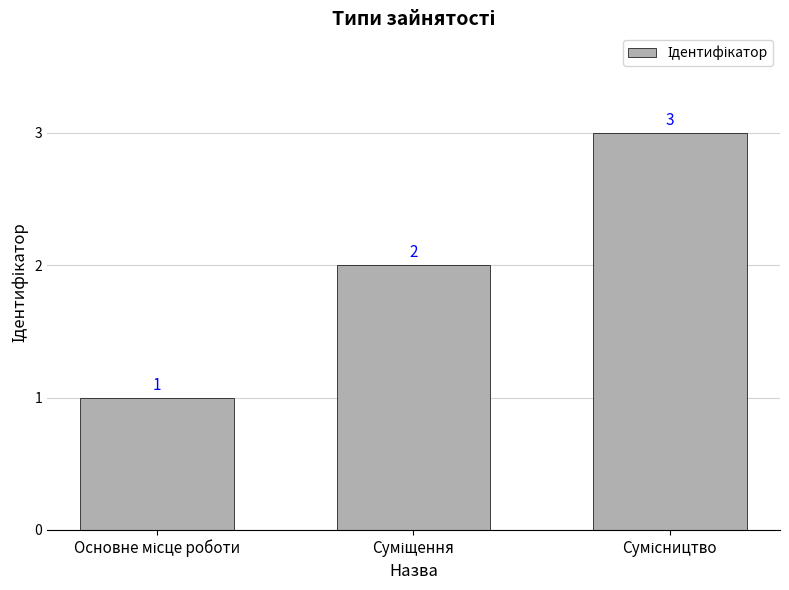

What is the greatest value displayed?

3